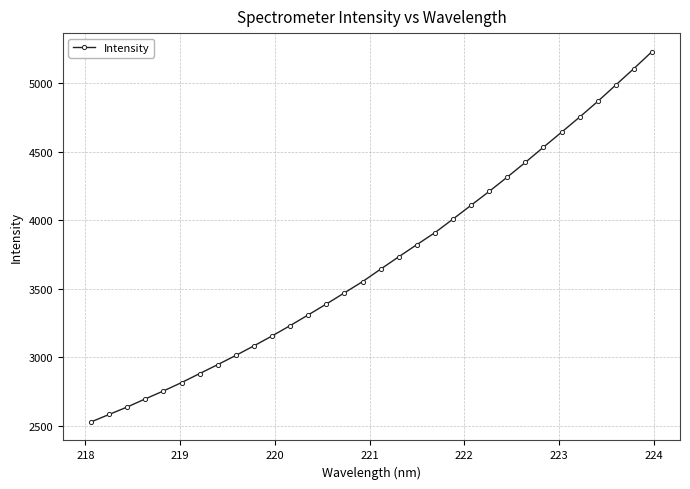

What is the minimum value shown in the chart?

2528.7